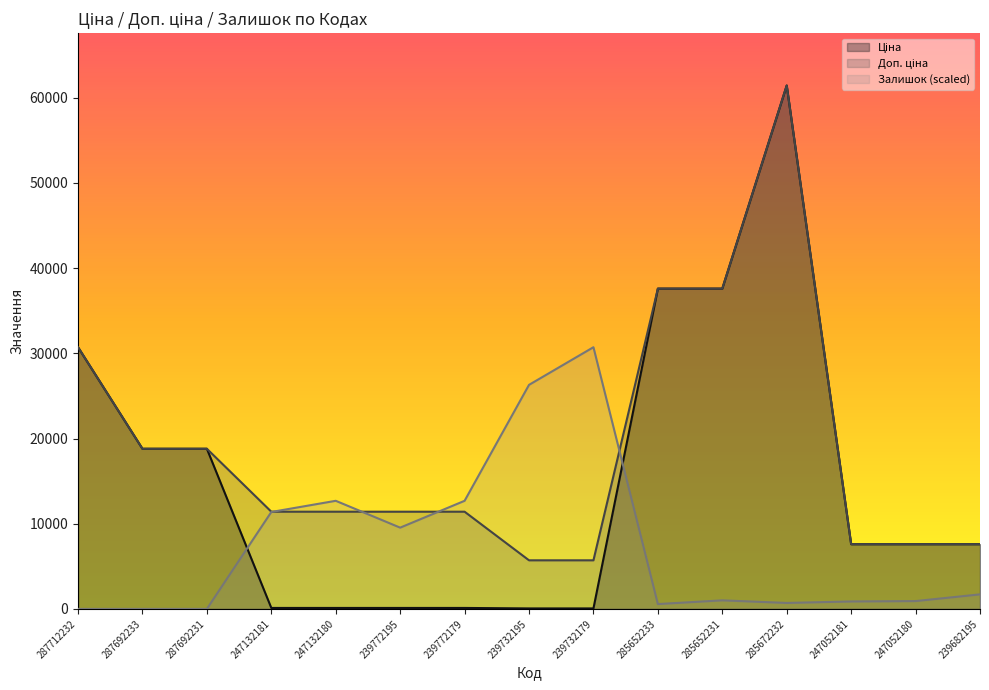

Which has a higher value, 287692231 or 239772179?

287692231